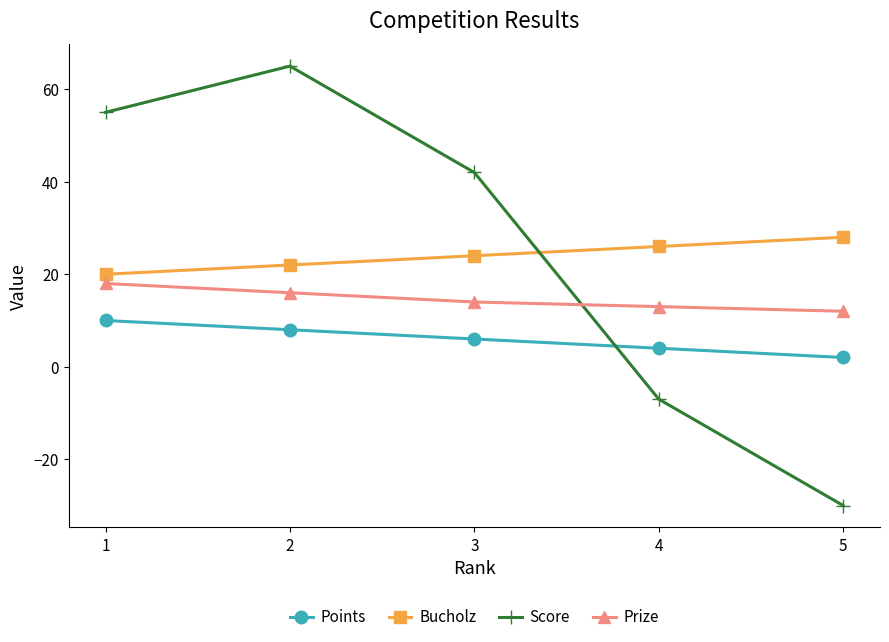

How many values in the Points series are below 6?

2